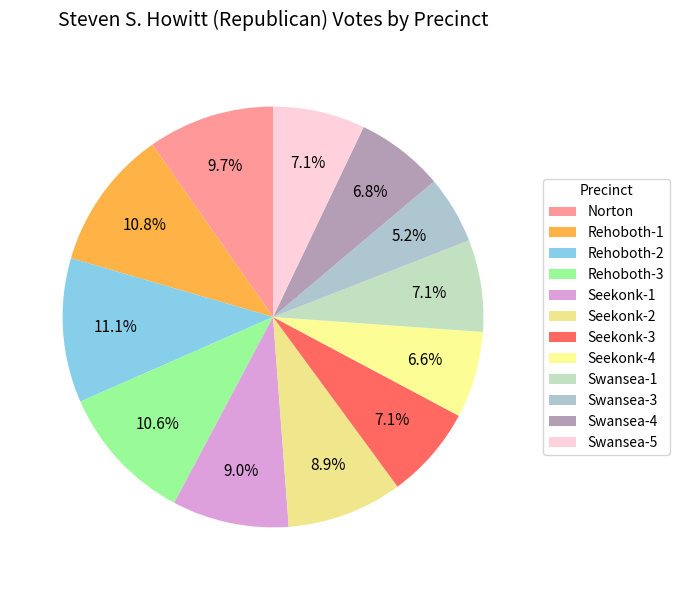

Between Rehoboth-1 and Seekonk-3, which is larger?

Rehoboth-1